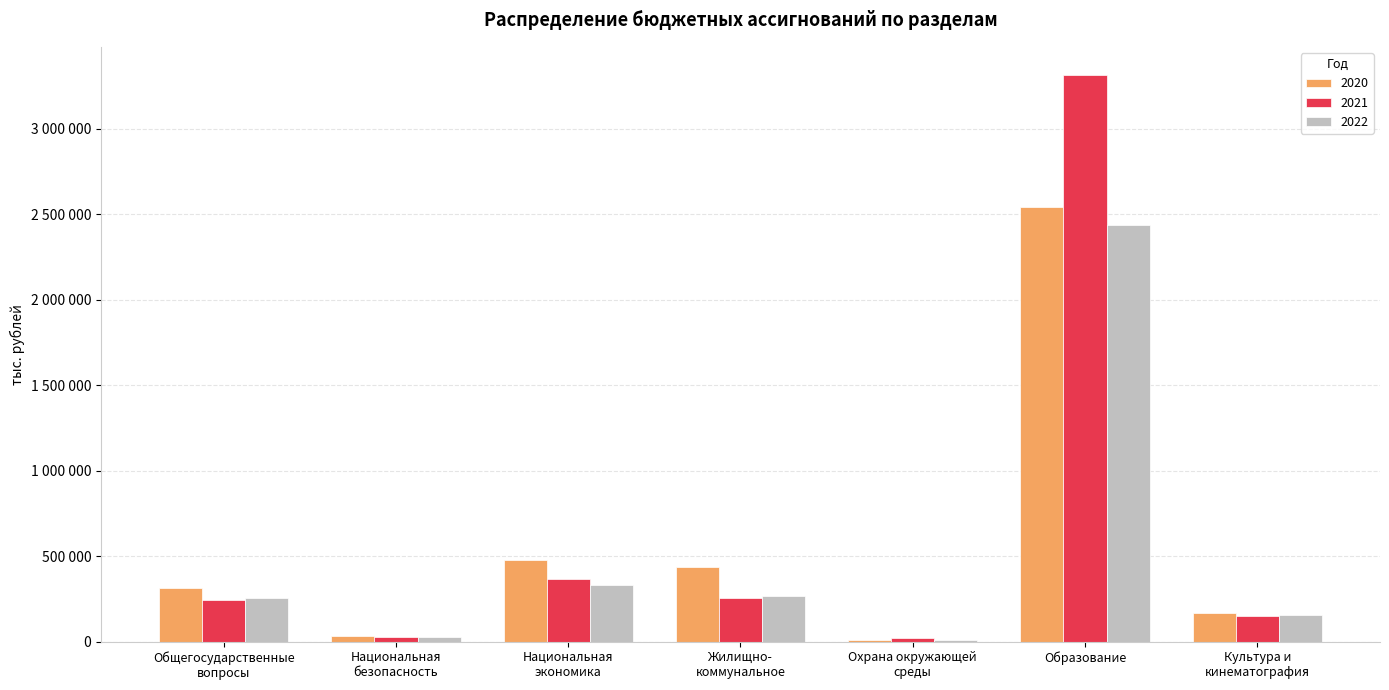

Which series has the largest range (max minus min)?

2021